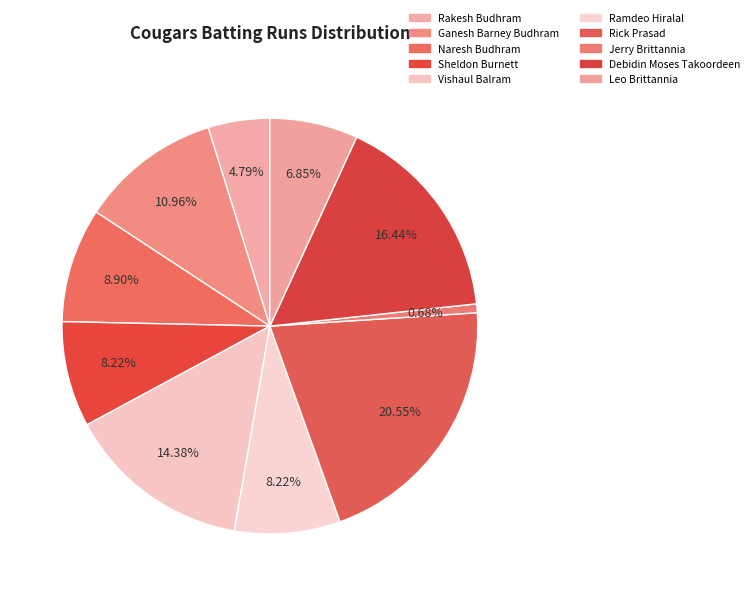

To the nearest percent, what is the combined percentage of Naresh Budhram and Vishaul Balram?

23%